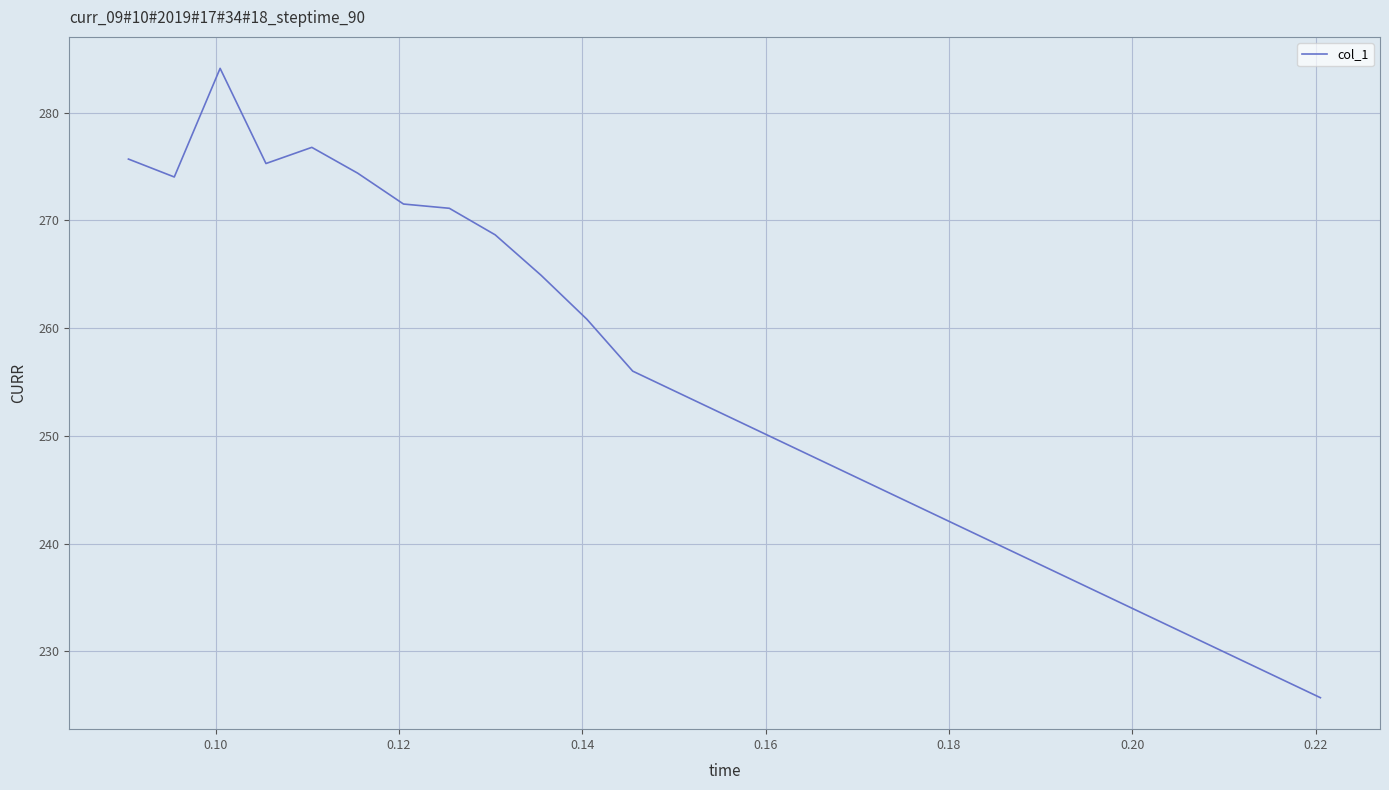

What is the greatest value displayed?

284.1